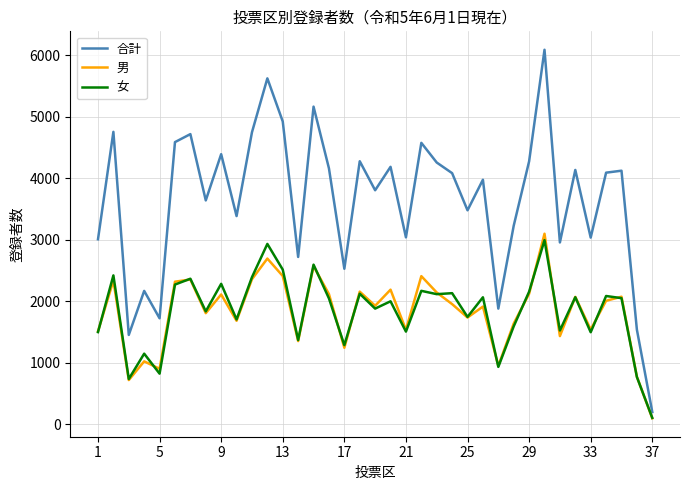

What is the lowest value of the 合計 series?

197